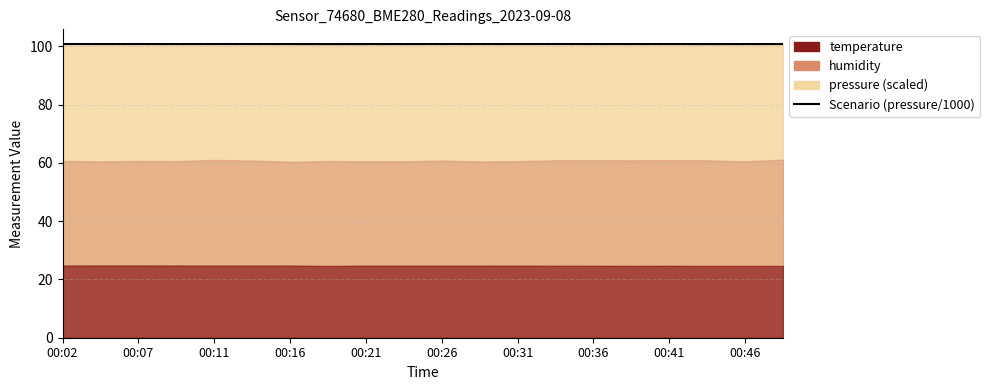

How many data points does each series have?

20